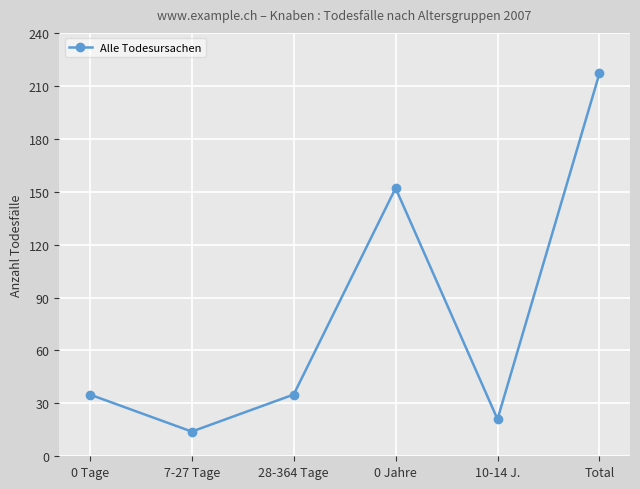

What is the difference between the values at 0 Jahre and 10-14 J.?

131